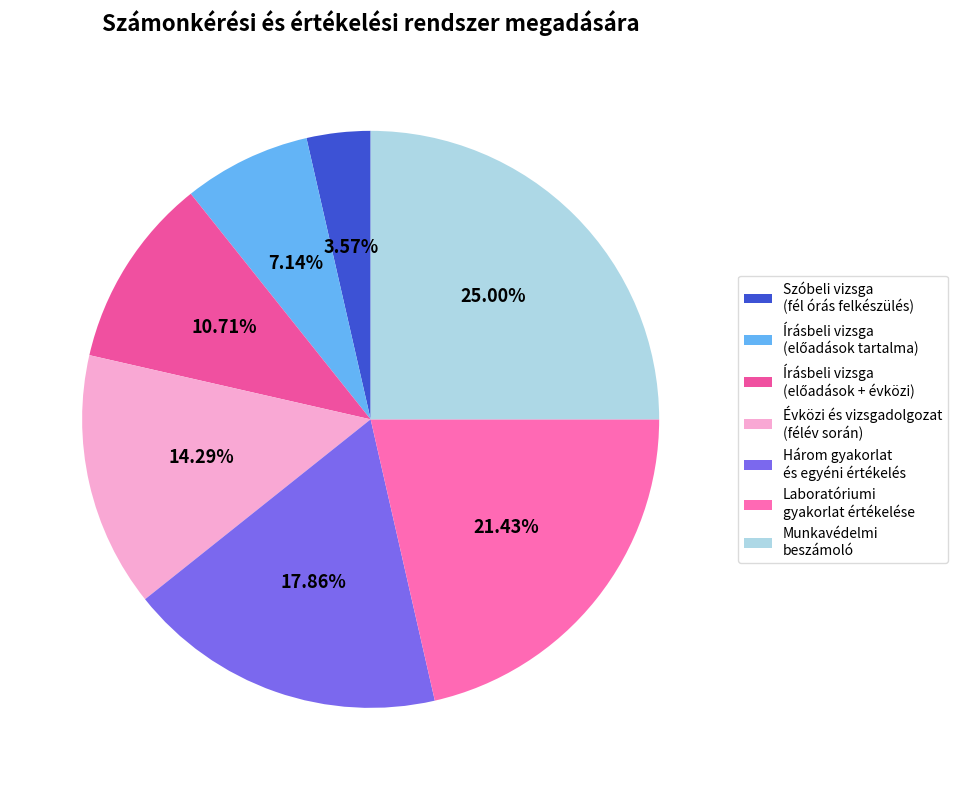

How many segments does this pie chart have?

7